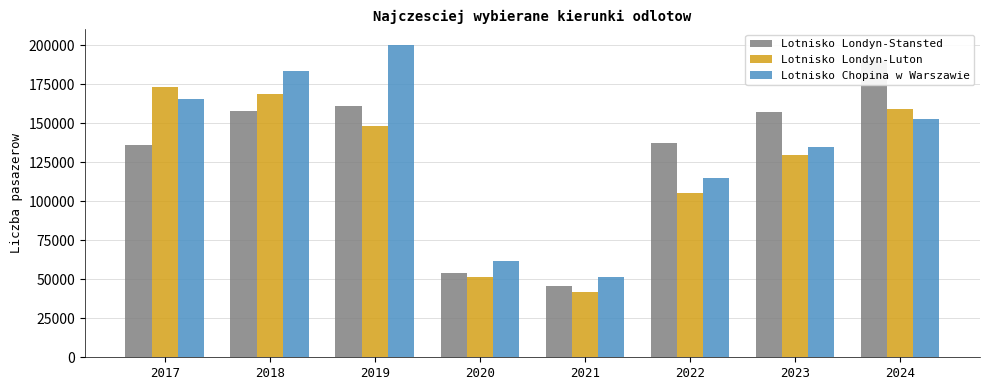

At which category does the chart reach its peak across all series?

2019